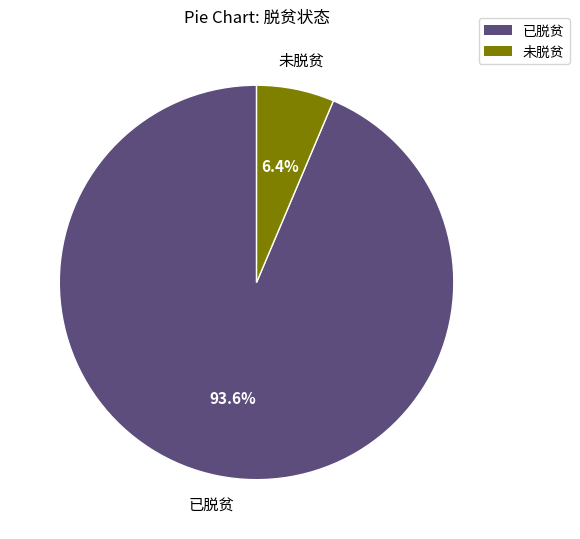

To the nearest percent, what percentage of the pie is 已脱贫?

94%